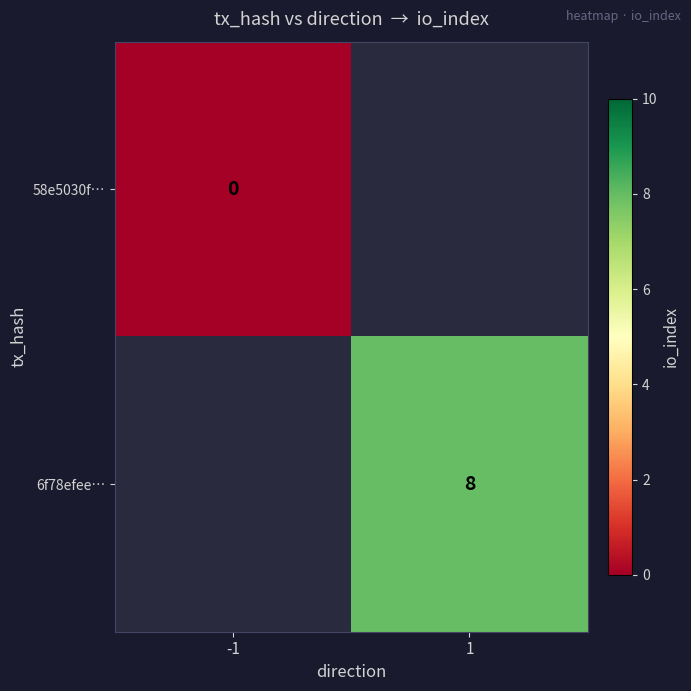

Is the value of 6f78efee… at 1 greater than the value of 58e5030f… at -1?

Yes